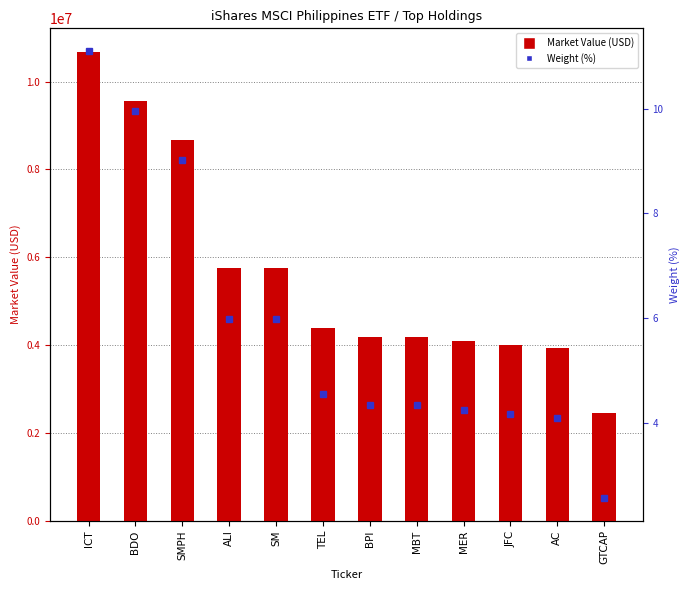

What is the difference between the highest and lowest values at ICT?

10679591.7